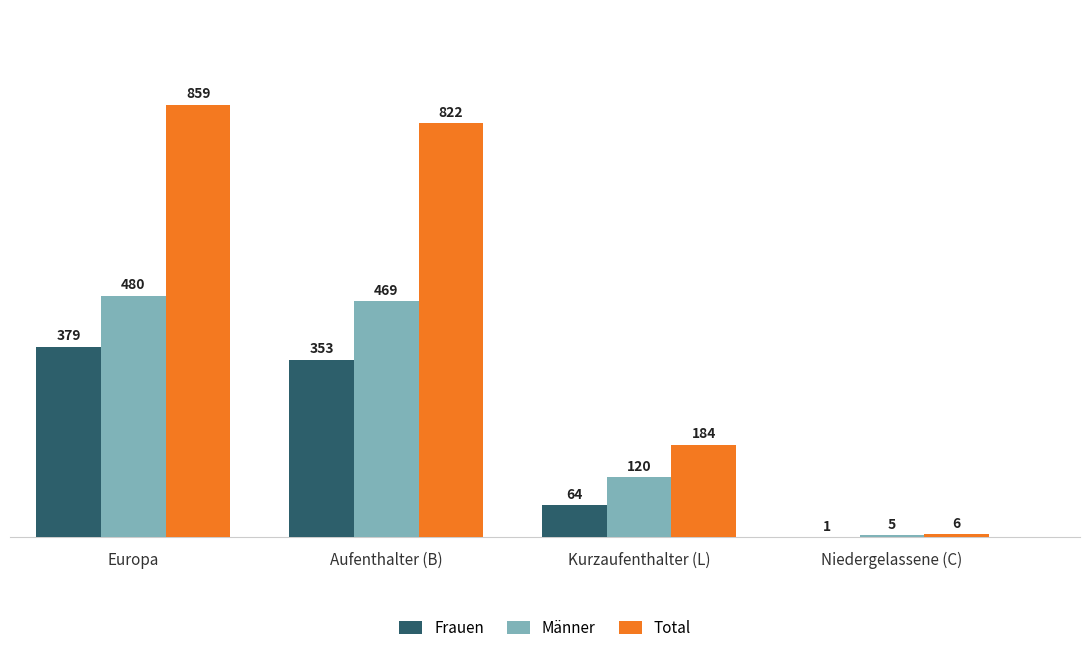

What is the average value of the Total series?

468